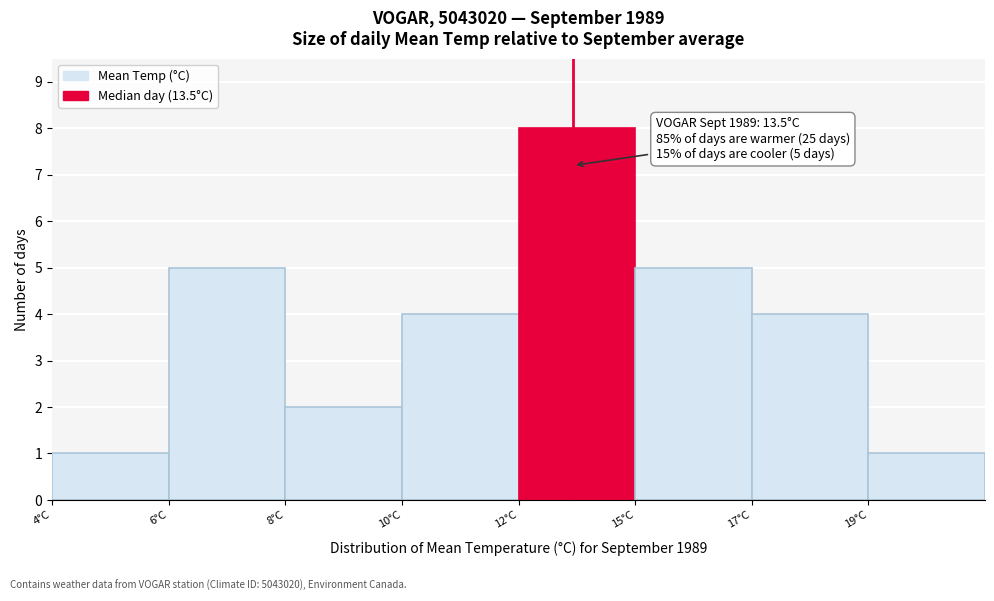

Reading right to left, what are all the values shown in this chart?

19°C=1	17°C=4	15°C=5	12°C=8	10°C=4	8°C=2	6°C=5	4°C=1